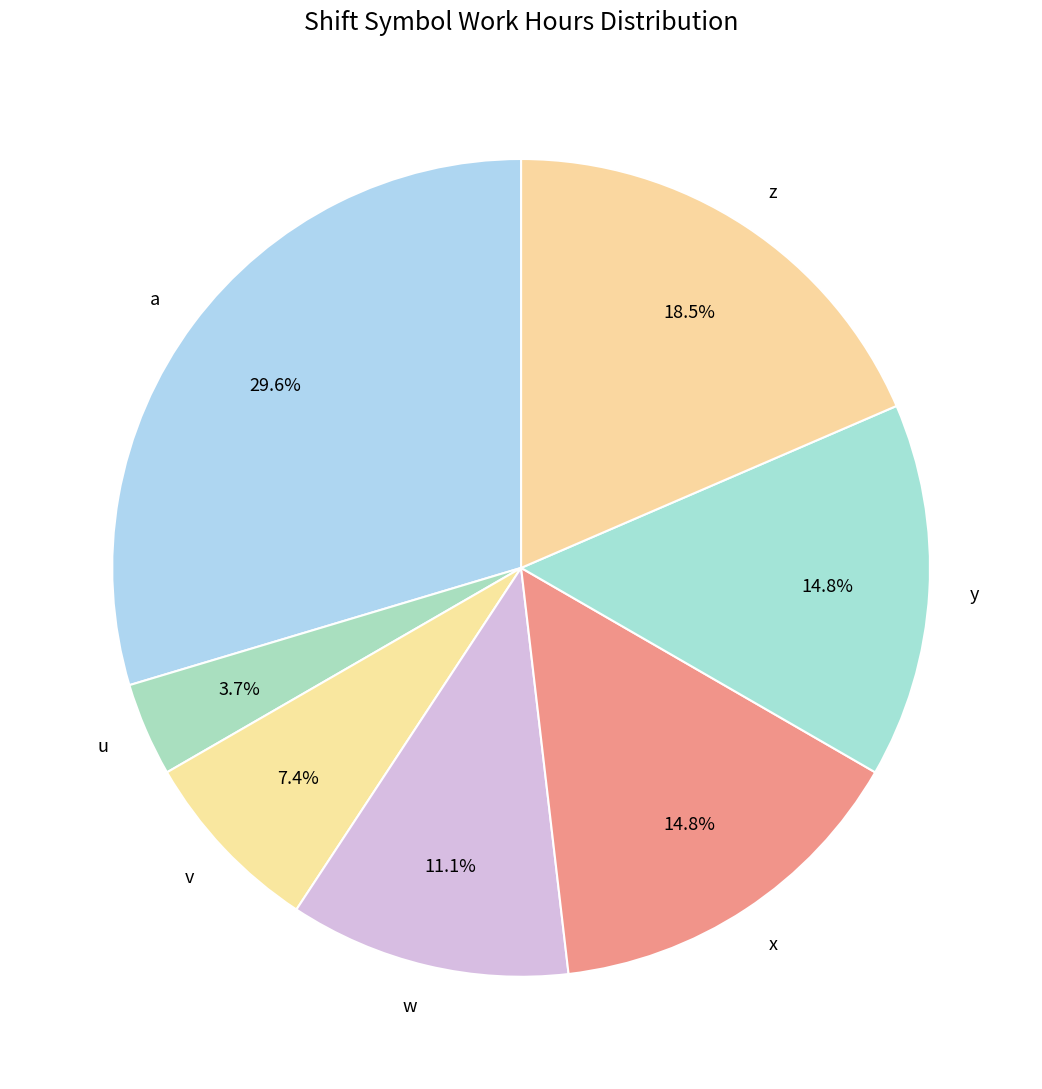

To the nearest percent, what percentage of the pie is x?

15%